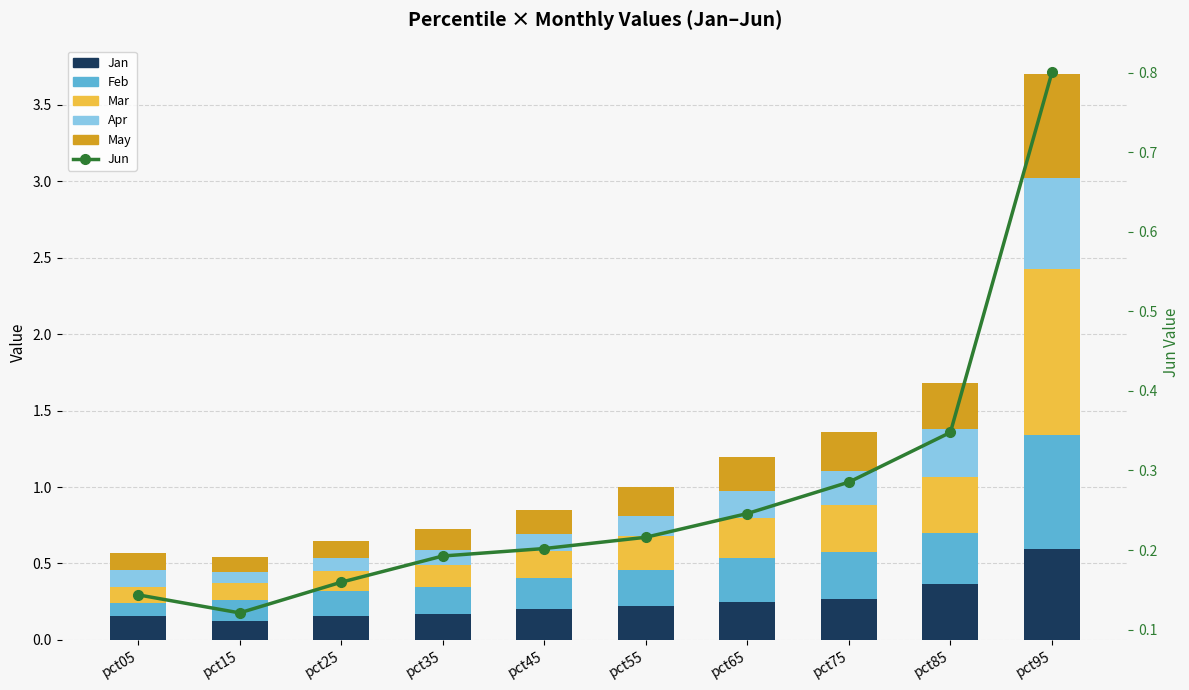

Rank the categories by Apr value from lowest to highest.

pct15, pct25, pct35, pct05, pct45, pct55, pct65, pct75, pct85, pct95